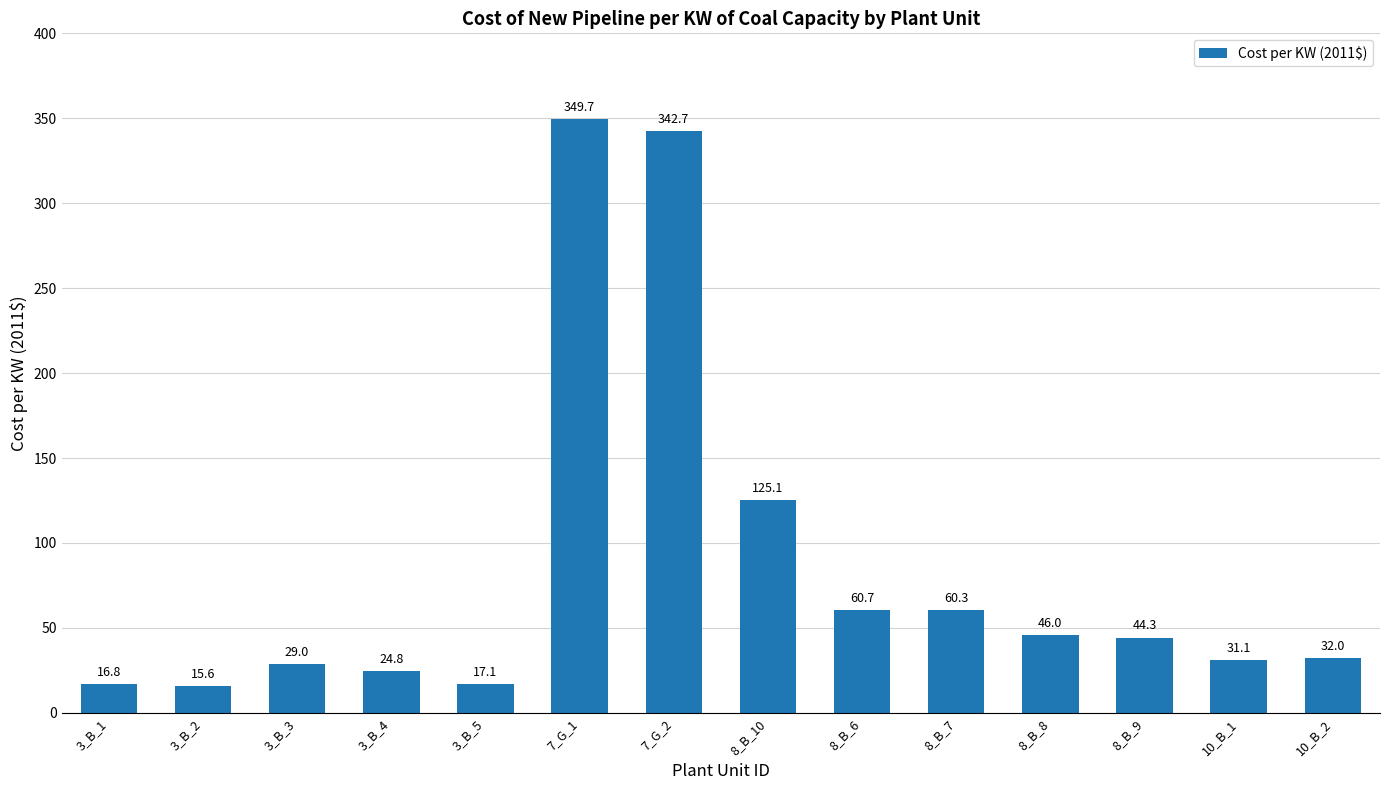

At which label does the data first exceed 44?

7_G_1